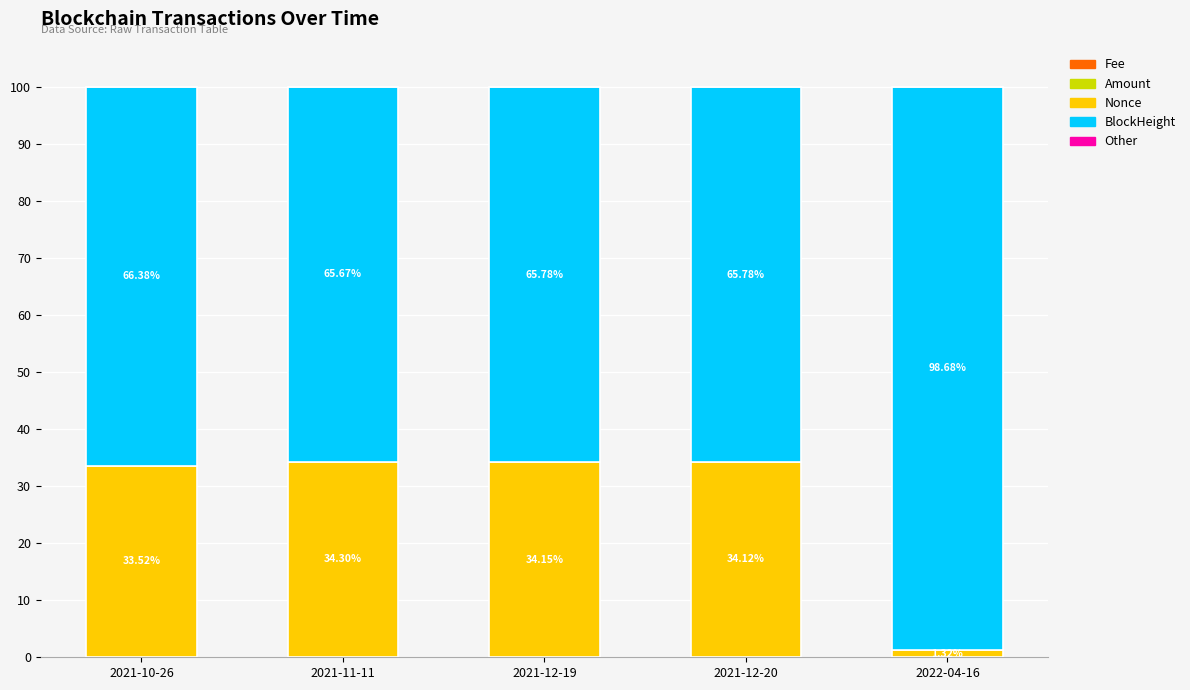

Are the bars horizontal?

No